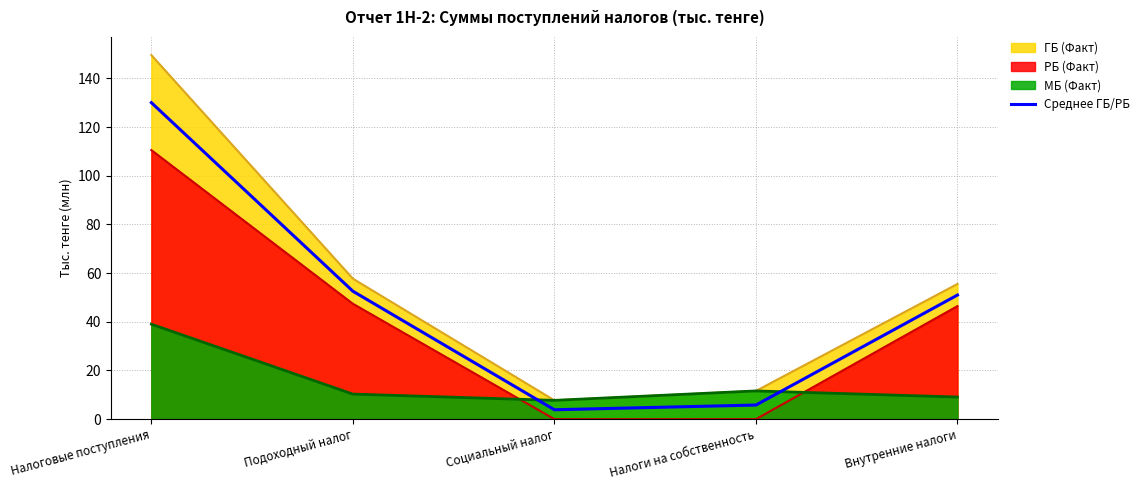

Which category has the lowest value across all series?

Социальный налог